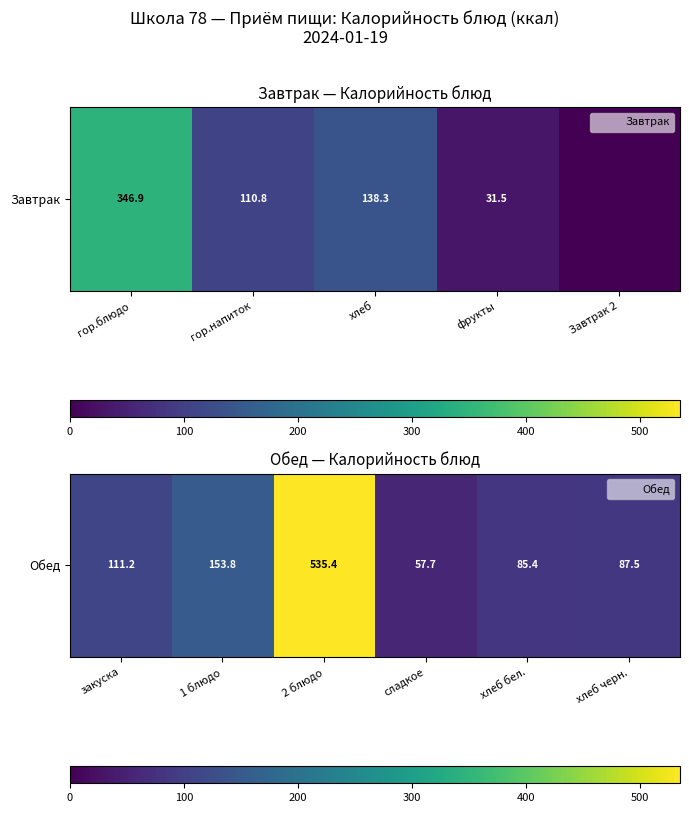

How many data points does each series have?

6